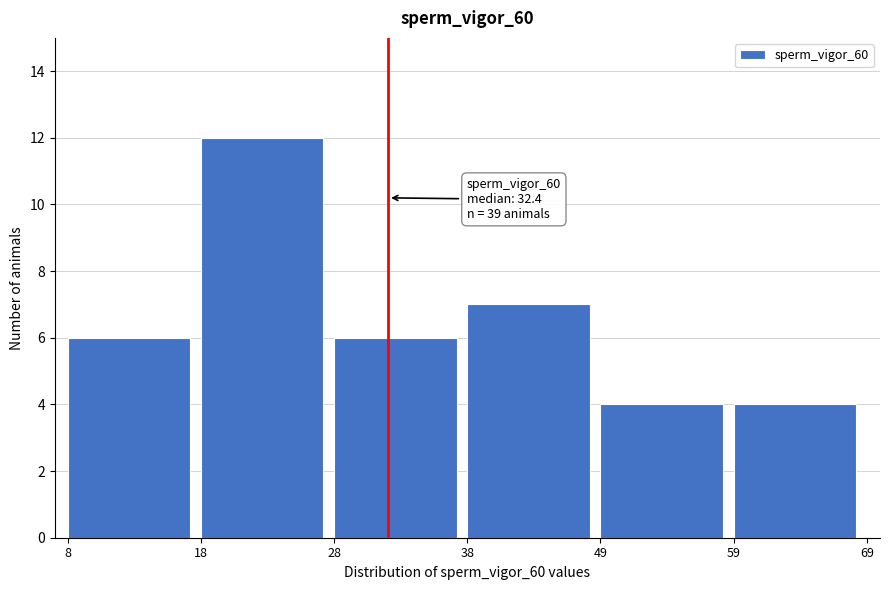

Which range on the x-axis has the tallest bar?

18 to 28